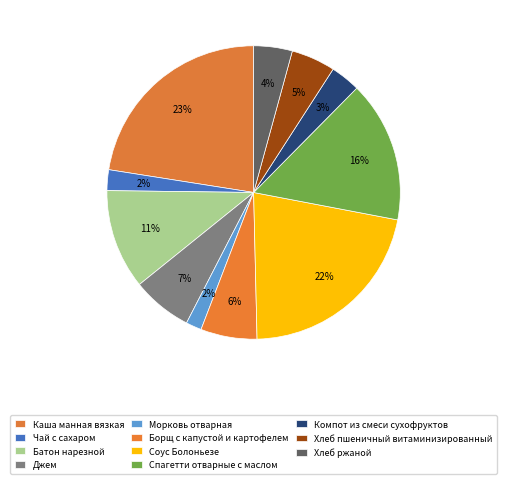

Does Морковь отварная represent more than half of the total?

No